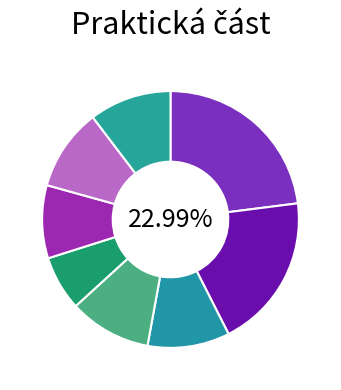

To the nearest percent, what percentage of the pie is Kubíček František?

7%